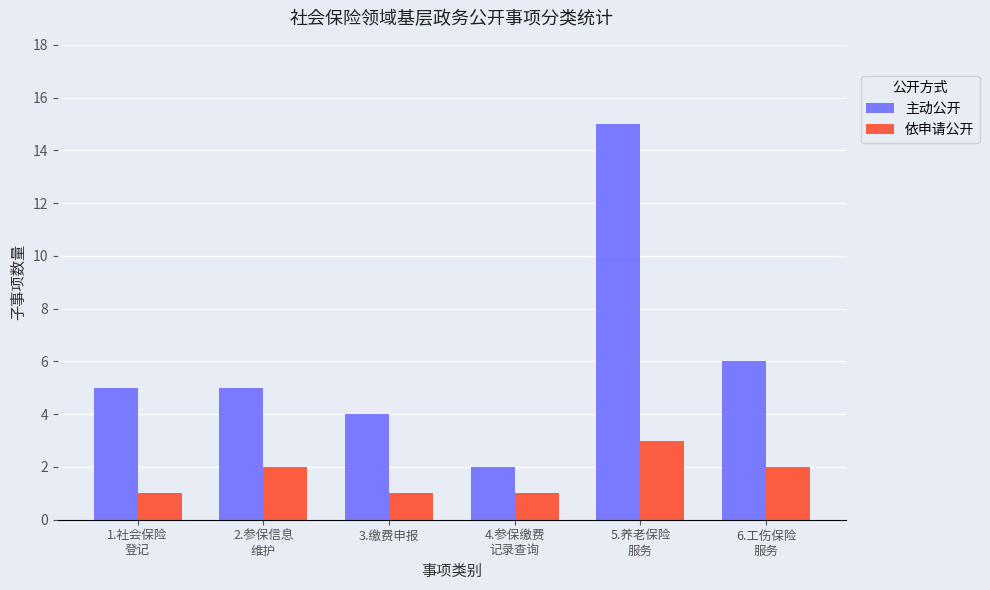

What is the spread (max minus min) of values at 6.工伤保险
服务?

4